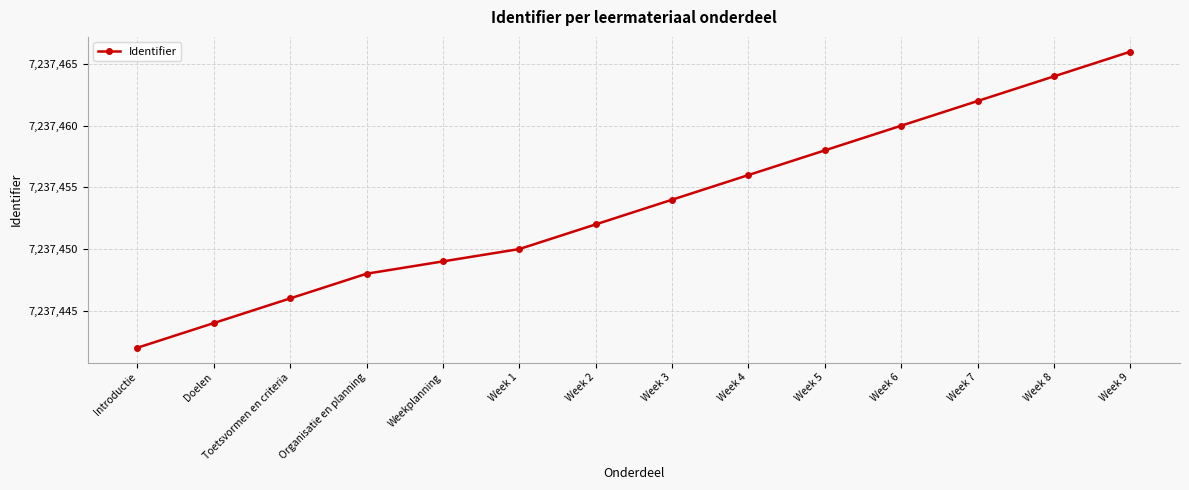

List the labels in order of value, smallest first.

Introductie, Doelen, Toetsvormen en criteria, Organisatie en planning, Weekplanning, Week 1, Week 2, Week 3, Week 4, Week 5, Week 6, Week 7, Week 8, Week 9